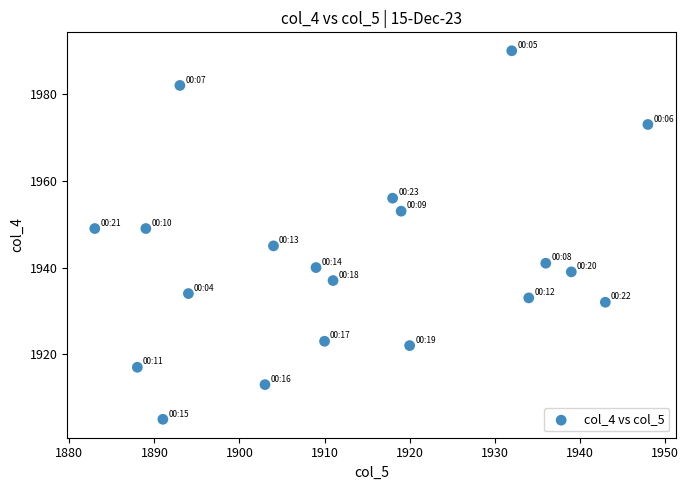

What is the range of X values (max minus min)?

65